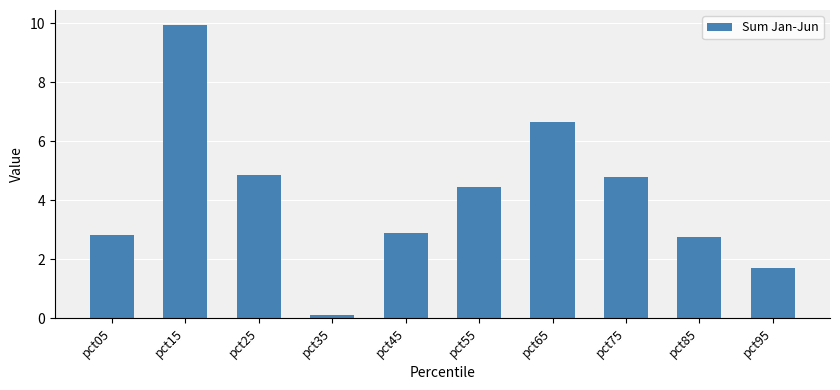

What is the difference between the maximum and second lowest values?

8.3